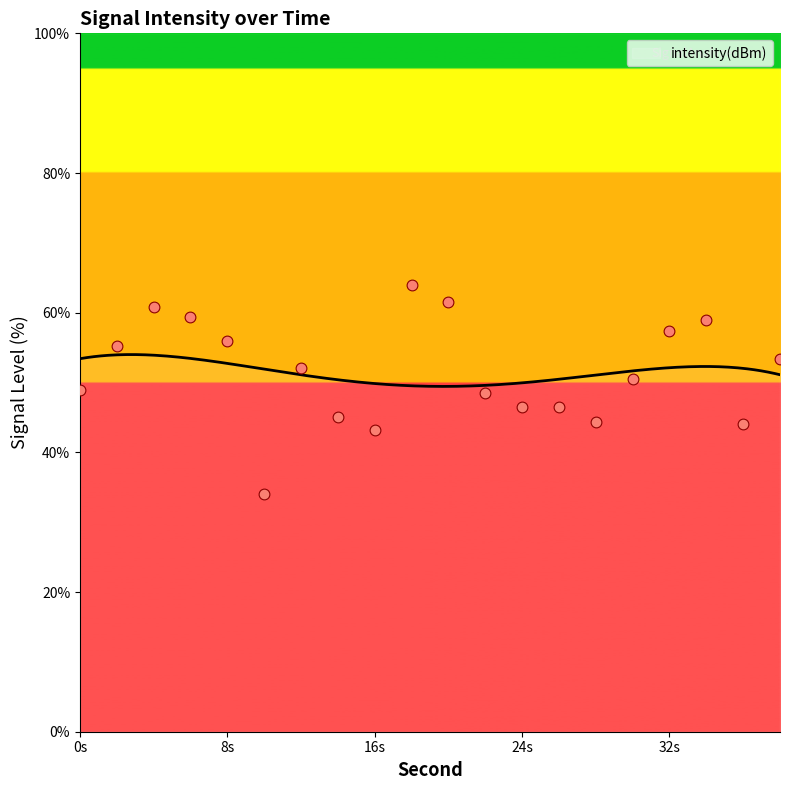

What is the change in value from 16 to 28?

+1.1